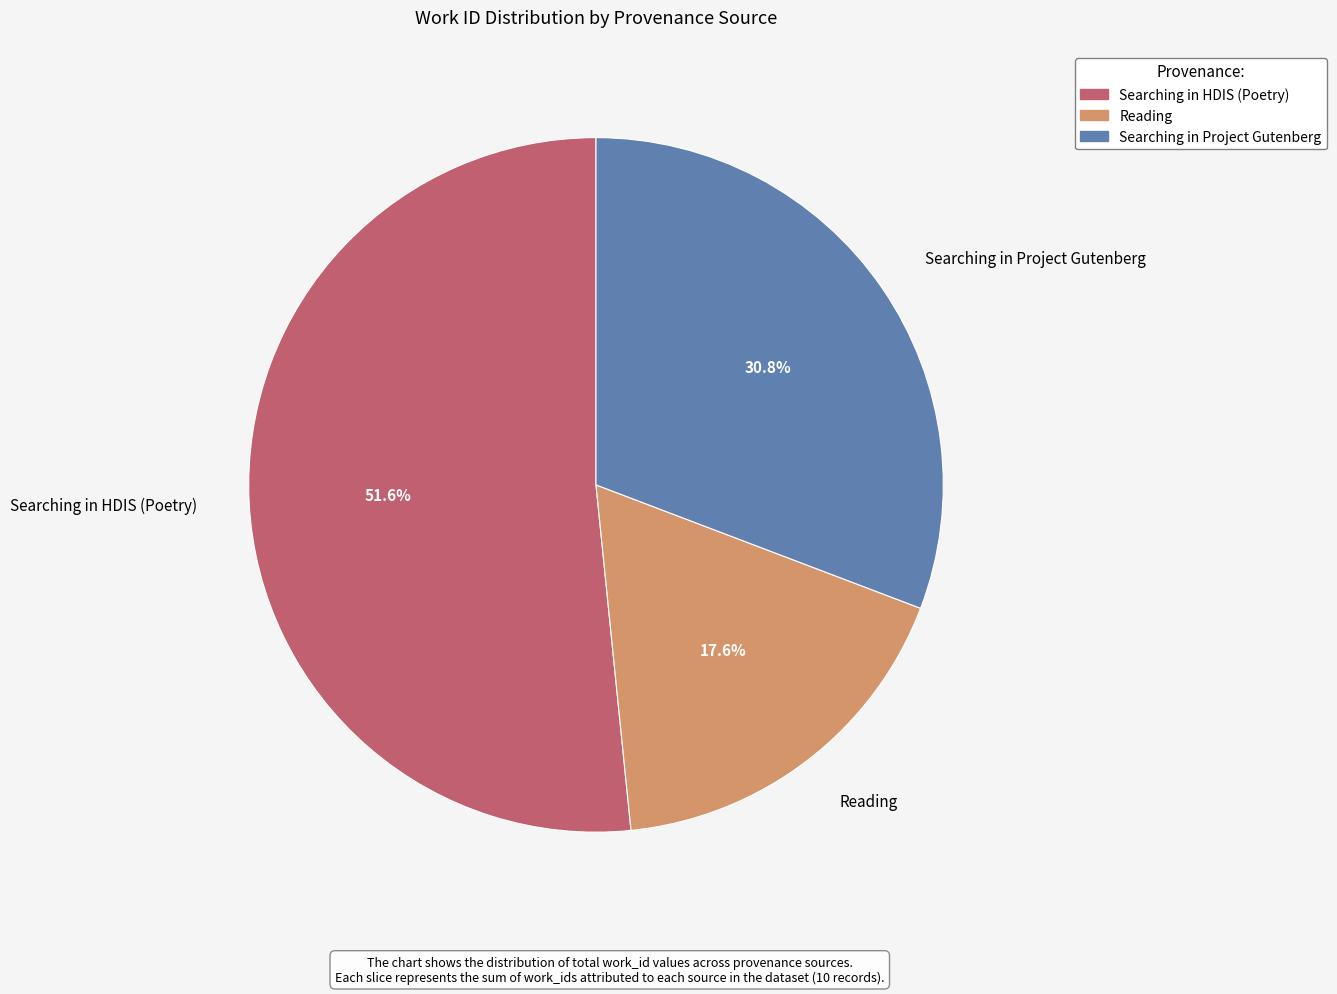

Which slice is the smallest?

Reading